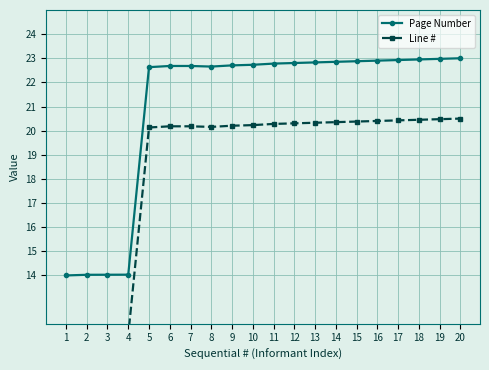

List the series in order of their overall mean, lowest first.

Line #, Page Number